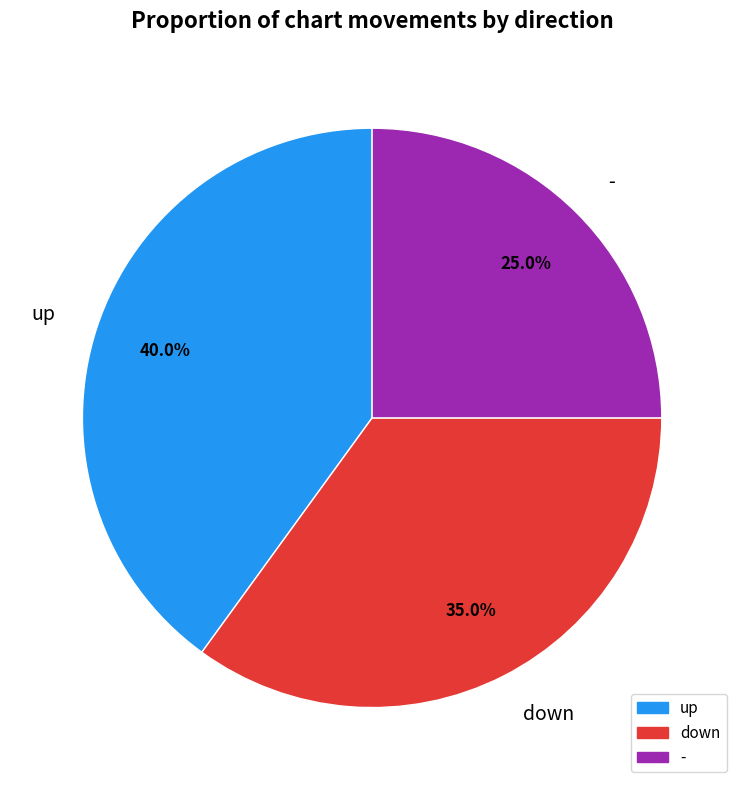

Approximately how many times larger is the value at up compared to down?

1.1